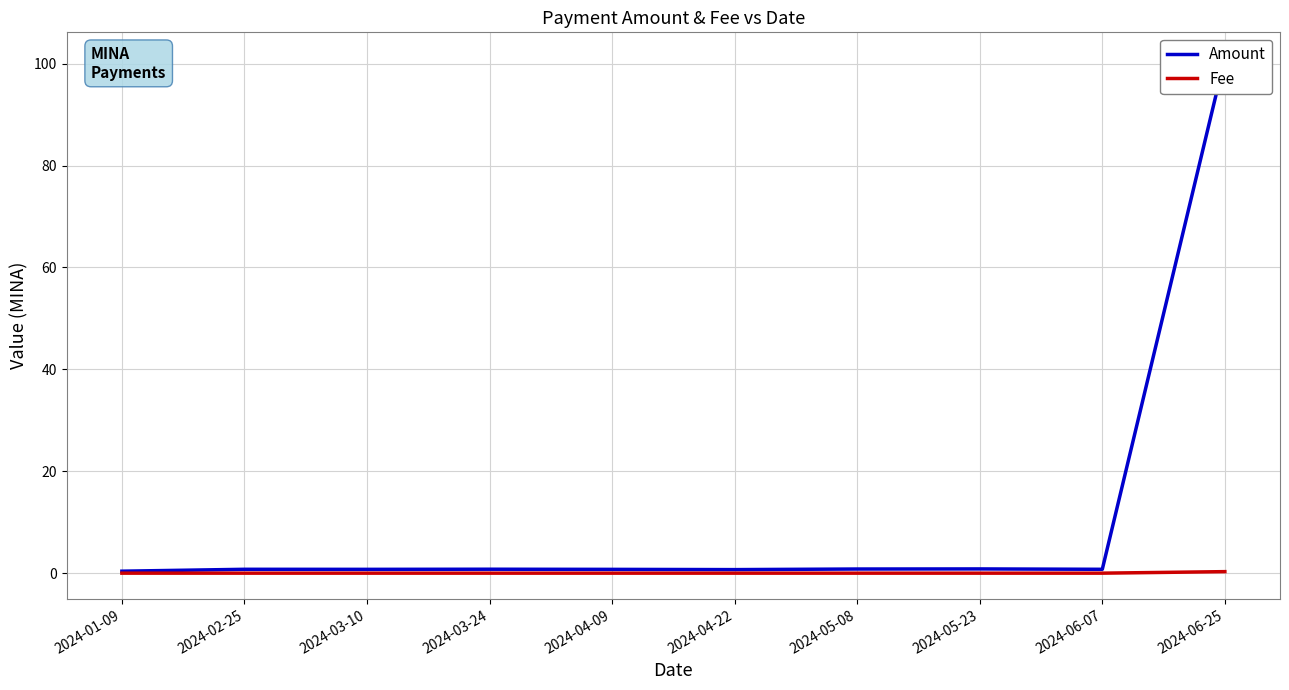

The value of Amount at 2024-06-25 is 101.1. True or false?

True